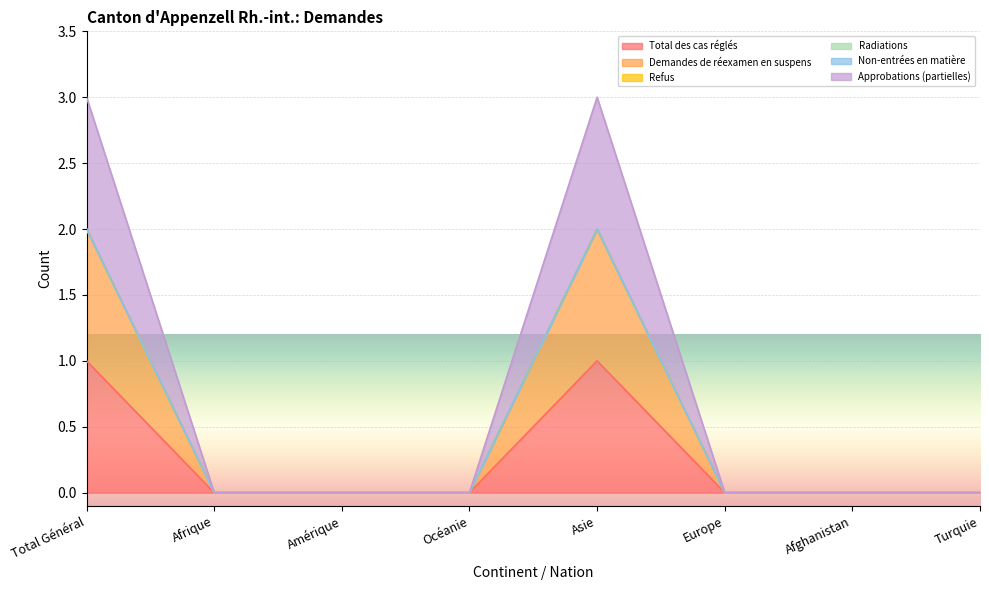

Does the chart display data point markers on the line(s)?

No